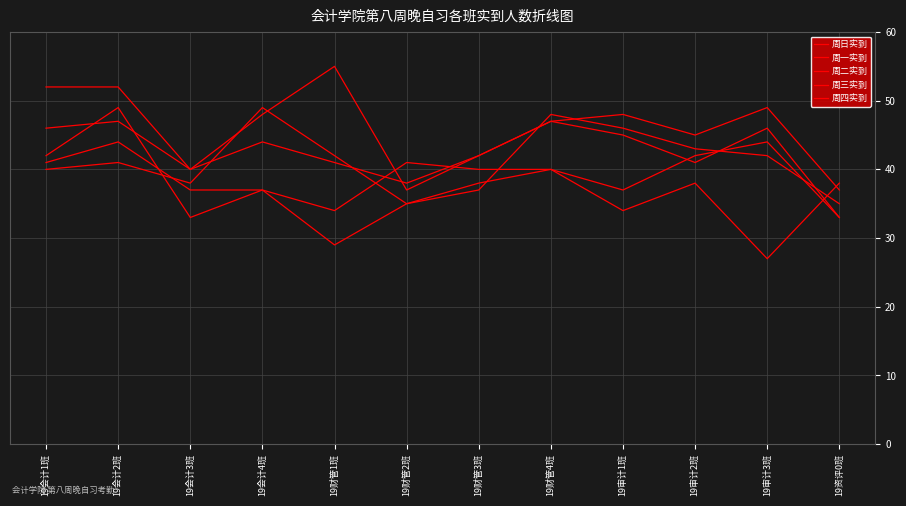

Which has a higher value, 19会计2班 or 19审计1班?

19会计2班